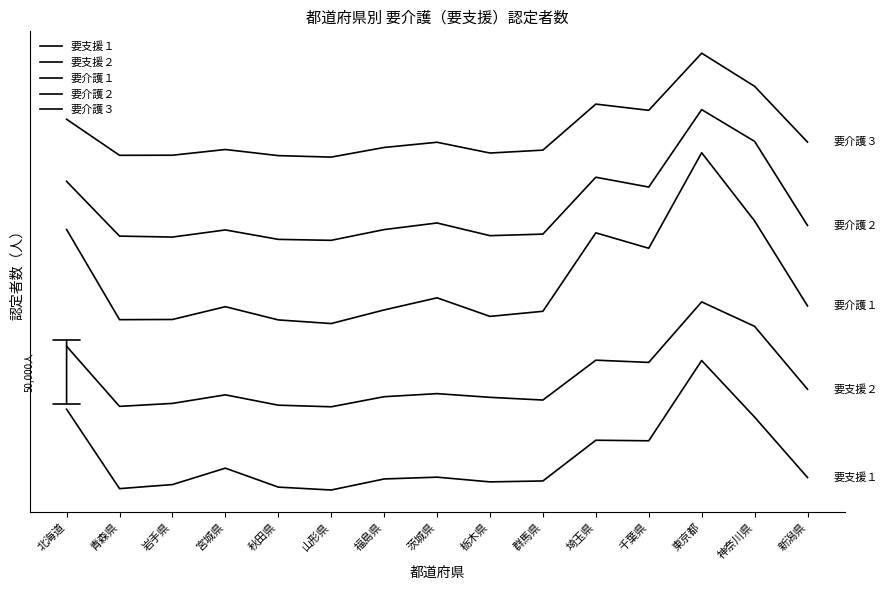

Is this an area chart (filled region under the line)?

No